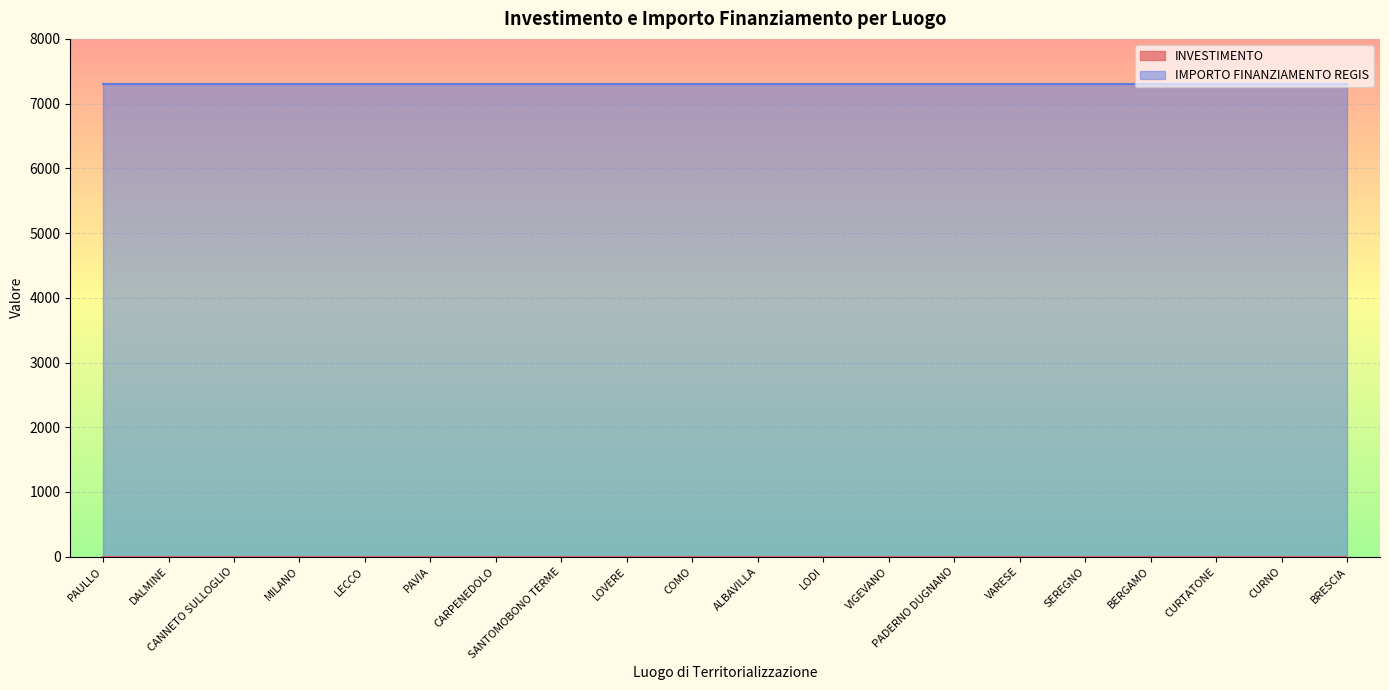

Reading left to right, what are all the values shown in this chart?

INVESTIMENTO: 1.4	1.4	1.4	1.4	1.4	1.4	1.4	1.4	1.4	1.4	1.4	1.4	1.4	1.4	1.4	1.4	1.4	1.4	1.4	1.4
IMPORTO FINANZIAMENTO REGIS: 7301.0	7301.0	7301.0	7301.0	7301.0	7301.0	7301.0	7301.0	7301.0	7301.0	7301.0	7301.0	7301.0	7301.0	7301.0	7301.0	7301.0	7301.0	7301.0	7301.0